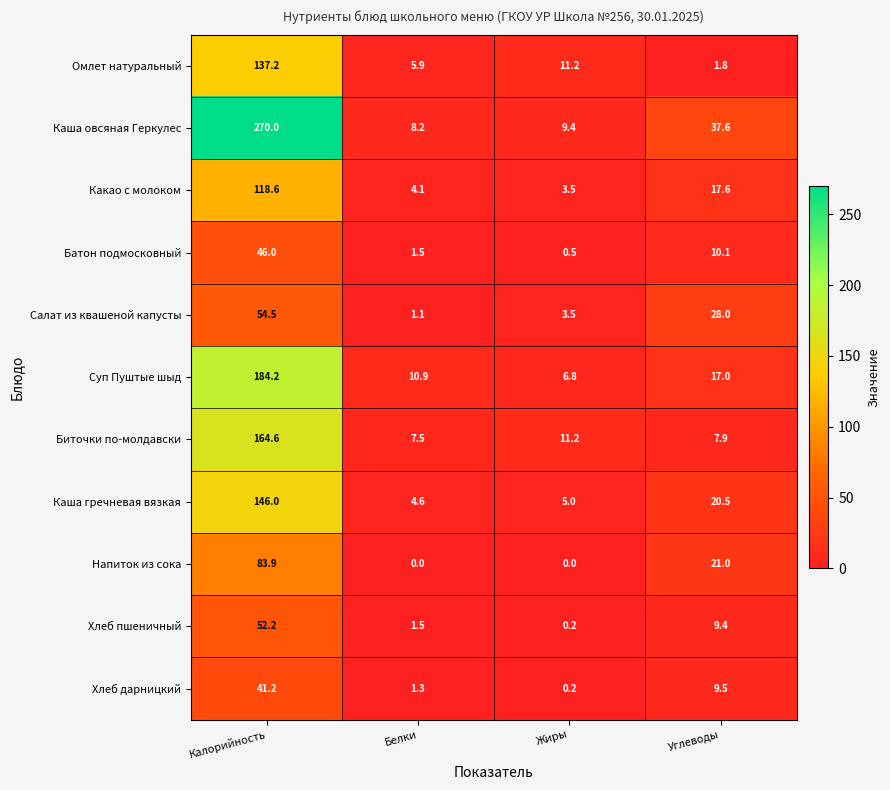

What is the approximate value of Хлеб дарницкий at Белки?

1.3